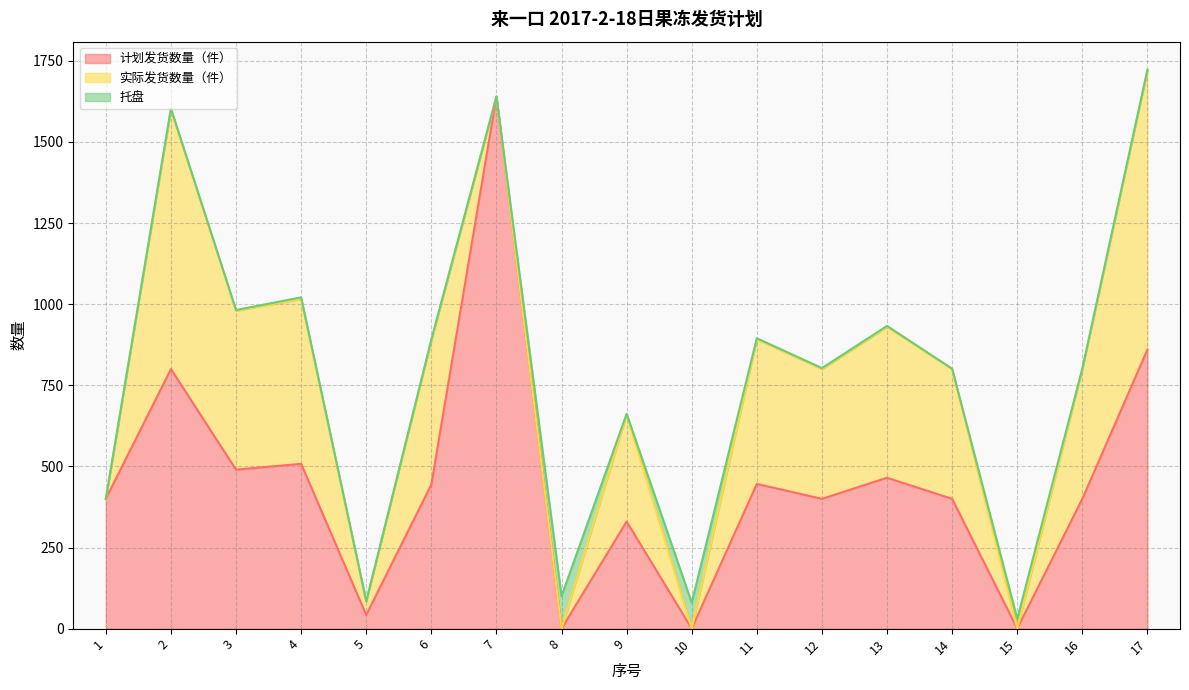

Which series has the widest spread of values?

计划发货数量（件）